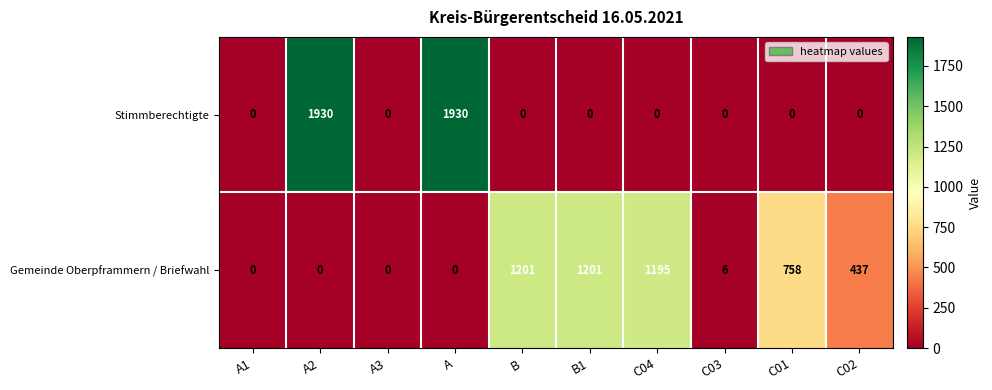

Reading left to right, transcribe all the data shown in this chart.

Stimmberechtigte: A1=0	A2=1930	A3=0	A=1930	B=0	B1=0	C04=0	C03=0	C01=0	C02=0
Gemeinde Oberpframmern / Briefwahl: A1=0	A2=0	A3=0	A=0	B=1201	B1=1201	C04=1195	C03=6	C01=758	C02=437